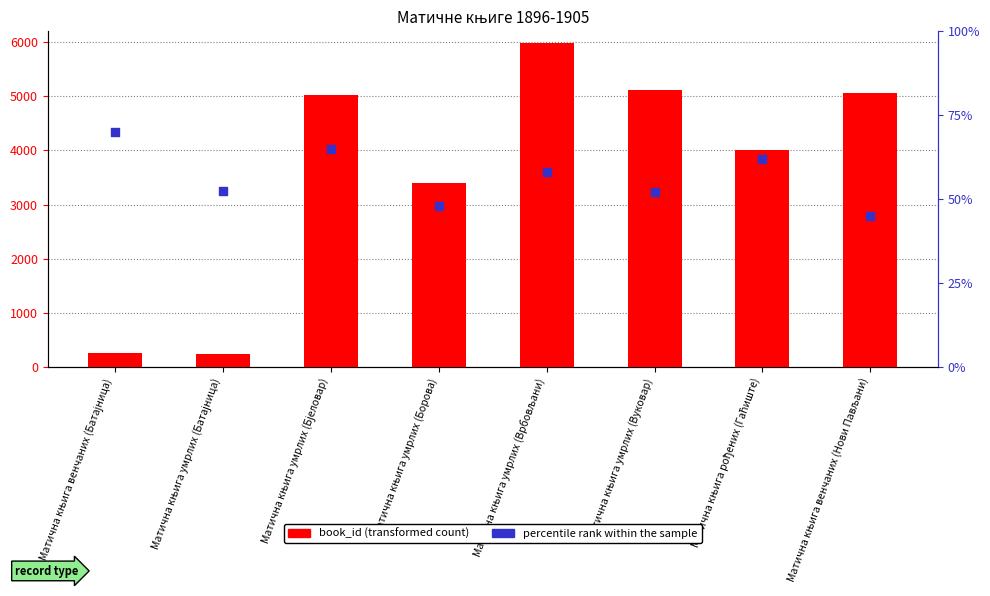

Which series contains the highest Y value?

book_id